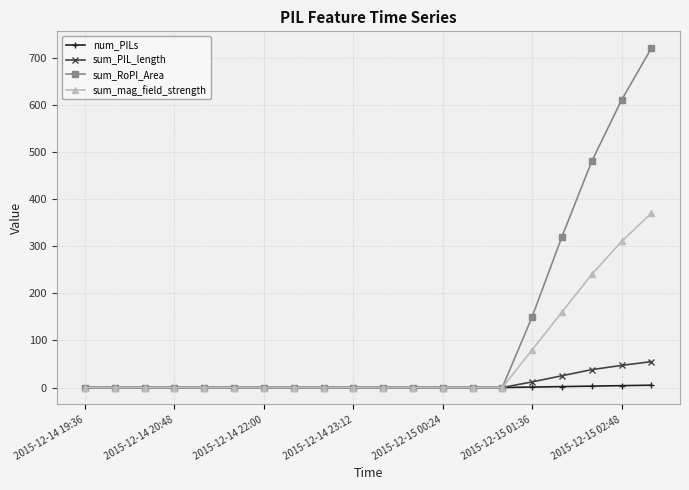

What is the highest value of the sum_PIL_length series?

55